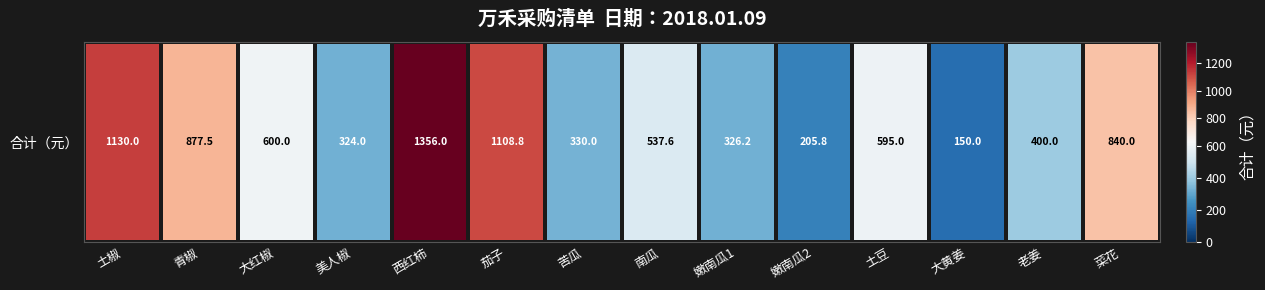

Rank the categories by value from lowest to highest.

大黄姜, 嫩南瓜2, 美人椒, 嫩南瓜1, 苦瓜, 老姜, 南瓜, 土豆, 大红椒, 菜花, 青椒, 茄子, 土椒, 西红柿